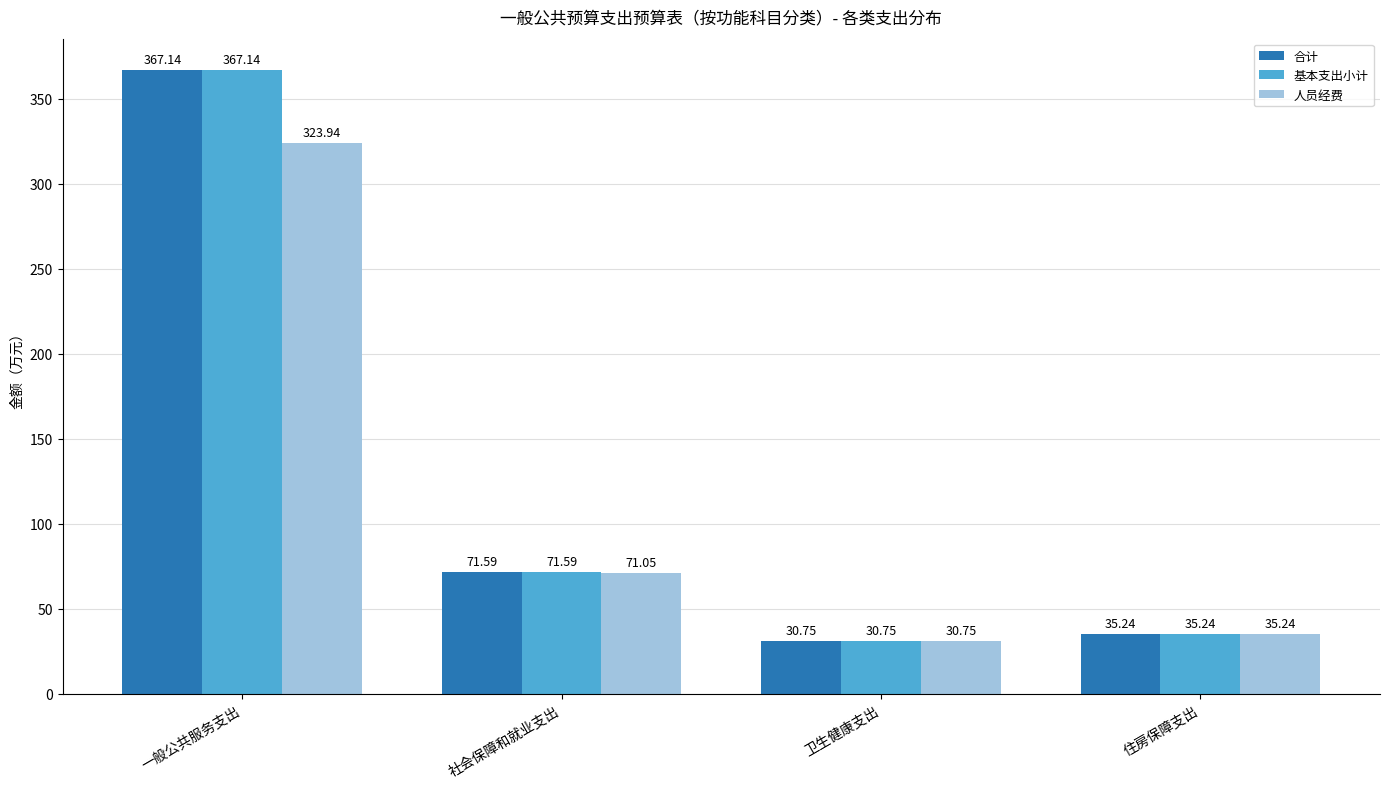

How many groups of bars are there?

4